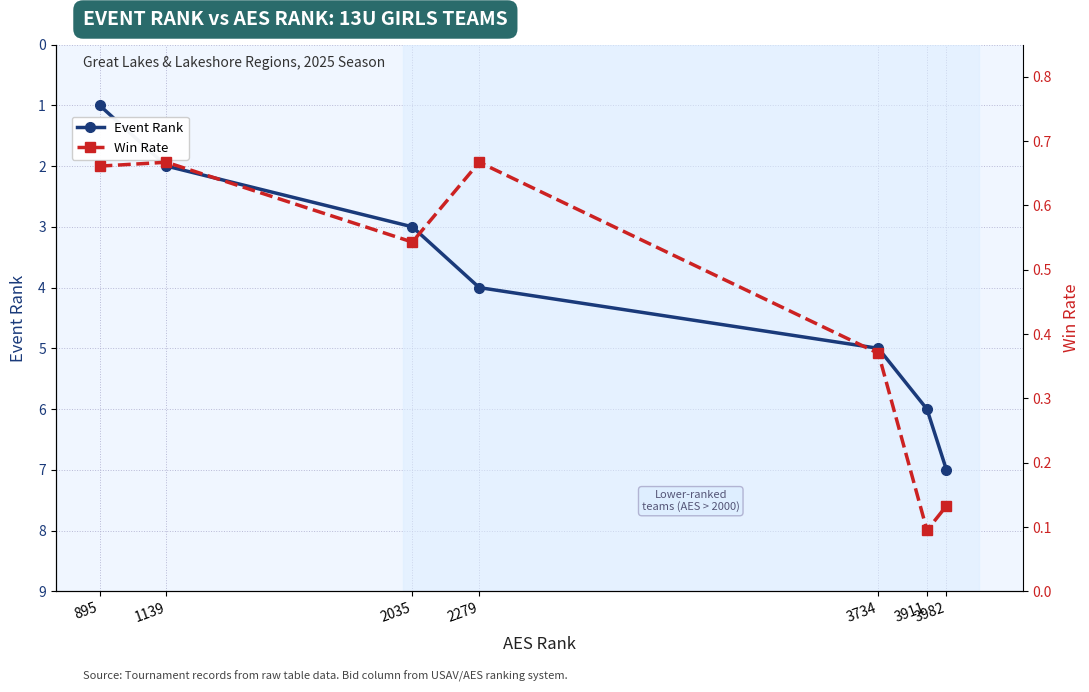

What is the total value across all series at 3982?

7.1